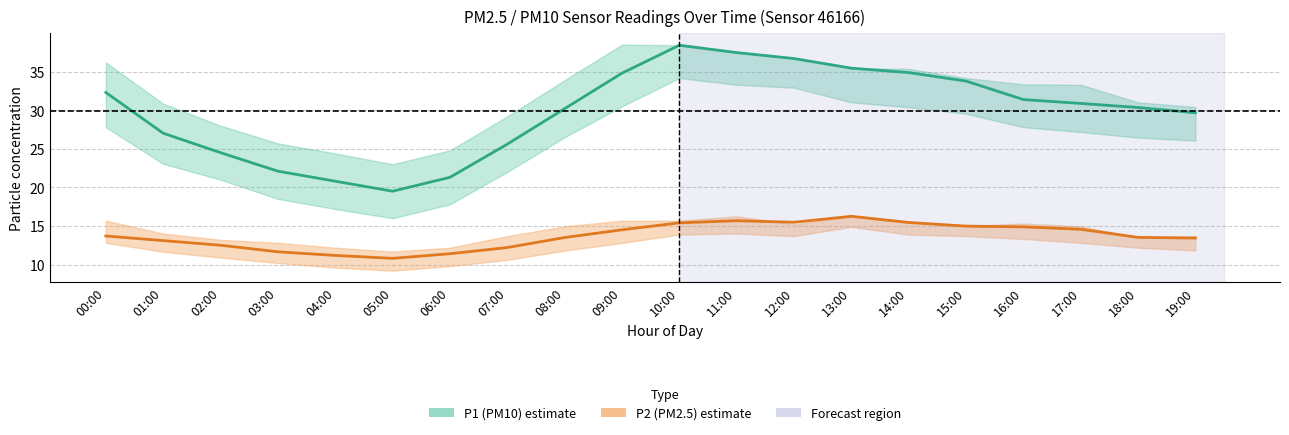

Which category has the lowest value in the P1 (PM10) estimate series?

05:00